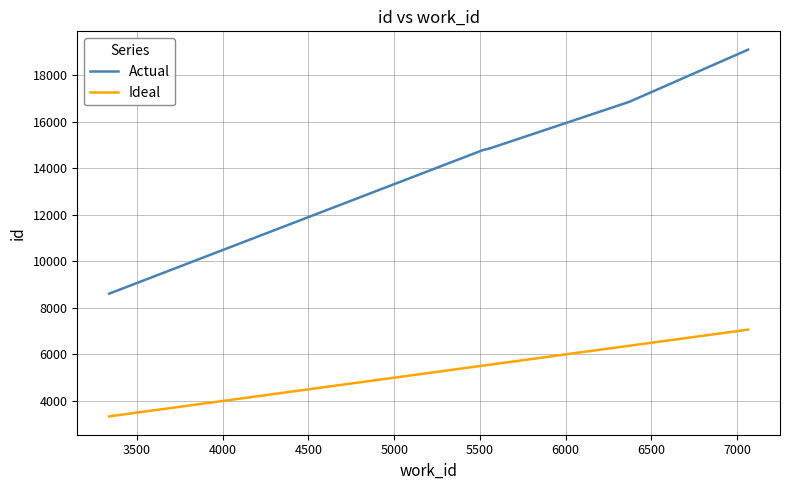

How many values in the Ideal series are below 5544?

5